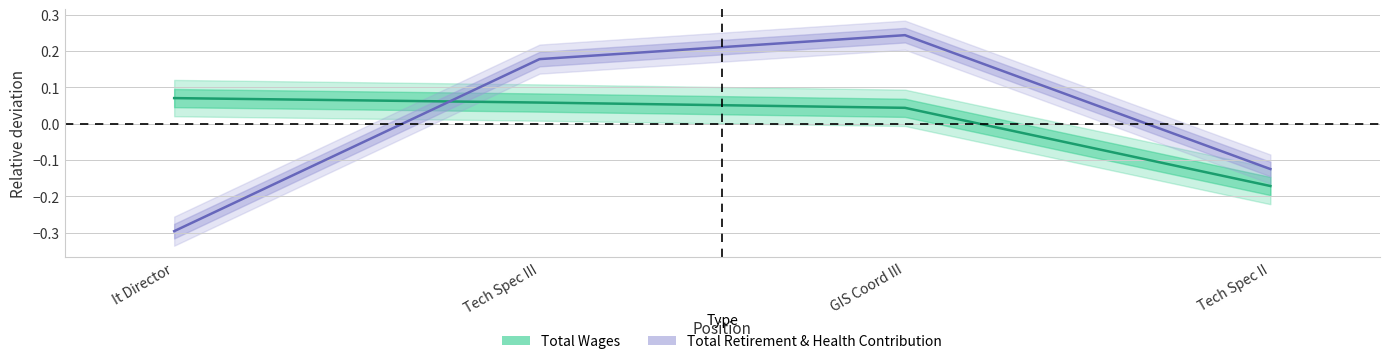

Reading right to left, list all the values displayed in this chart.

Total Wages: Tech Spec II=-0.2	GIS Coord III=0.0	Tech Spec III=0.1	It Director=0.1
Total Retirement & Health Contribution: Tech Spec II=-0.1	GIS Coord III=0.2	Tech Spec III=0.2	It Director=-0.3